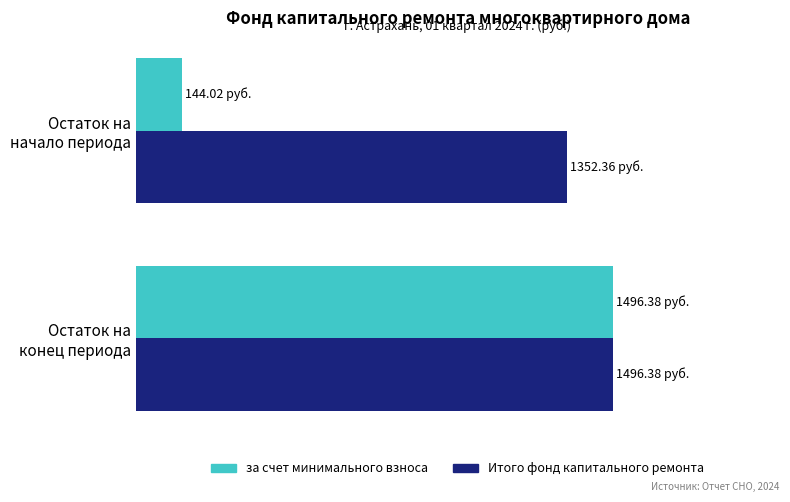

List the series in order of their overall mean, lowest first.

за счет минимального взноса, Итого фонд капитального ремонта